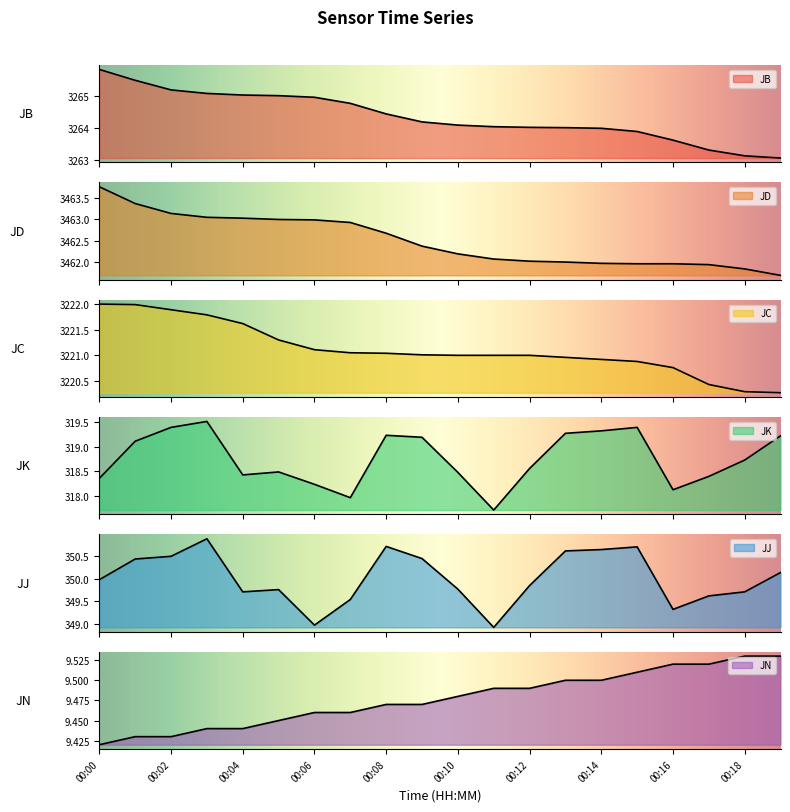

Reading left to right, what are all the values shown in this chart?

JB: 00:00=3265.8	00:01=3265.5	00:02=3265.2	00:03=3265.1	00:04=3265.0	00:05=3265.0	00:06=3264.9	00:07=3264.8	00:08=3264.4	00:09=3264.2	00:10=3264.1	00:11=3264.0	00:12=3264.0	00:13=3264.0	00:14=3264.0	00:15=3263.9	00:16=3263.6	00:17=3263.3	00:18=3263.1	00:19=3263.1
JD: 00:00=3463.8	00:01=3463.4	00:02=3463.1	00:03=3463.1	00:04=3463.0	00:05=3463.0	00:06=3463.0	00:07=3462.9	00:08=3462.7	00:09=3462.4	00:10=3462.2	00:11=3462.1	00:12=3462.0	00:13=3462.0	00:14=3462.0	00:15=3462.0	00:16=3462.0	00:17=3461.9	00:18=3461.8	00:19=3461.7
JC: 00:00=3222.0	00:01=3222.0	00:02=3221.9	00:03=3221.8	00:04=3221.6	00:05=3221.3	00:06=3221.1	00:07=3221.1	00:08=3221.0	00:09=3221.0	00:10=3221.0	00:11=3221.0	00:12=3221.0	00:13=3221.0	00:14=3220.9	00:15=3220.9	00:16=3220.8	00:17=3220.4	00:18=3220.3	00:19=3220.3
JK: 00:00=318.4	00:01=319.1	00:02=319.4	00:03=319.5	00:04=318.4	00:05=318.5	00:06=318.2	00:07=318.0	00:08=319.2	00:09=319.2	00:10=318.5	00:11=317.7	00:12=318.6	00:13=319.3	00:14=319.3	00:15=319.4	00:16=318.1	00:17=318.4	00:18=318.7	00:19=319.2
JJ: 00:00=350.0	00:01=350.4	00:02=350.5	00:03=350.9	00:04=349.7	00:05=349.8	00:06=349.0	00:07=349.5	00:08=350.7	00:09=350.4	00:10=349.8	00:11=348.9	00:12=349.9	00:13=350.6	00:14=350.6	00:15=350.7	00:16=349.3	00:17=349.6	00:18=349.7	00:19=350.1
JN: 00:00=9.4	00:01=9.4	00:02=9.4	00:03=9.4	00:04=9.4	00:05=9.4	00:06=9.5	00:07=9.5	00:08=9.5	00:09=9.5	00:10=9.5	00:11=9.5	00:12=9.5	00:13=9.5	00:14=9.5	00:15=9.5	00:16=9.5	00:17=9.5	00:18=9.5	00:19=9.5